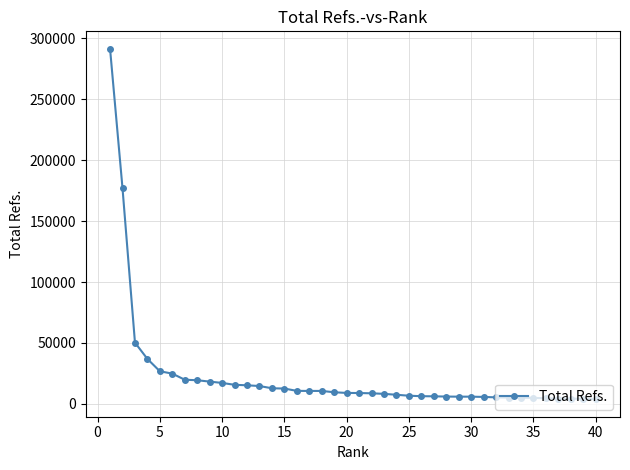

What is the sum of all values?

920936